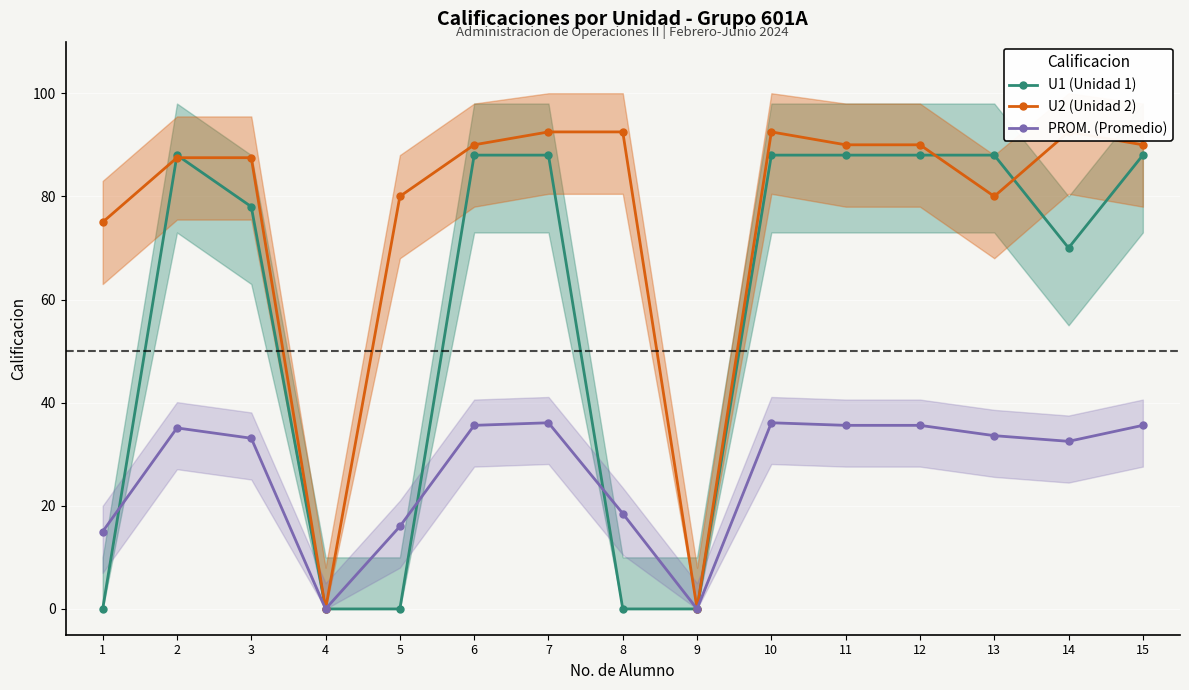

Does the chart display data point markers on the line(s)?

Yes